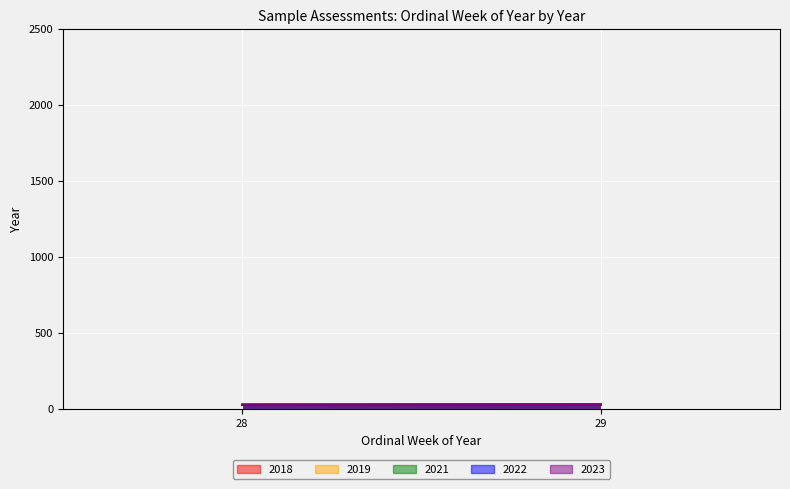

Reading left to right, what are all the values shown in this chart?

2018: 28=28	29=29
2019: 28=28	29=29
2021: 28=28	29=29
2022: 28=28	29=29
2023: 28=28	29=29